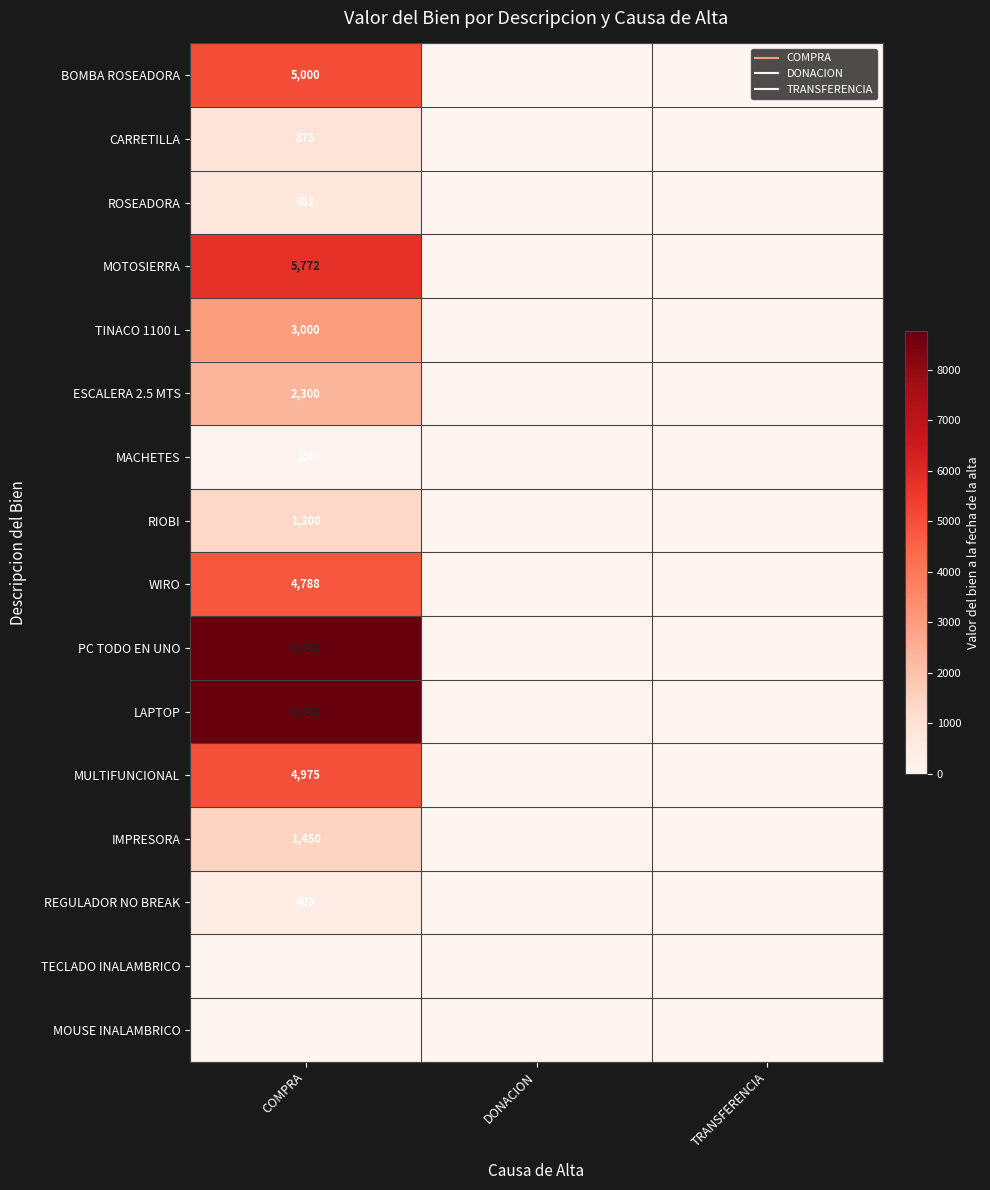

The value of ROSEADORA at TRANSFERENCIA is 0. True or false?

True